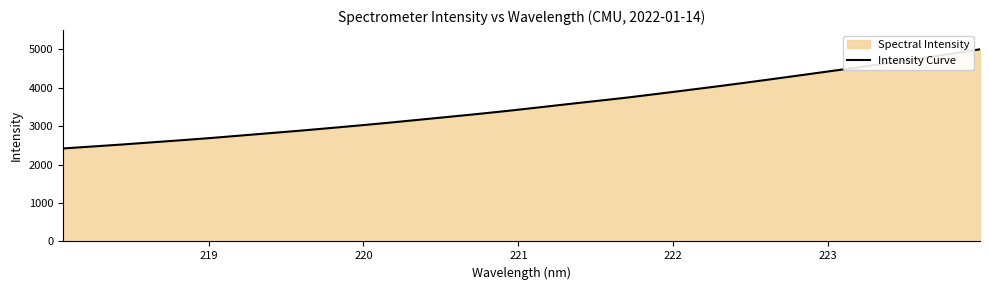

What is the difference between the maximum and minimum values?

2580.8